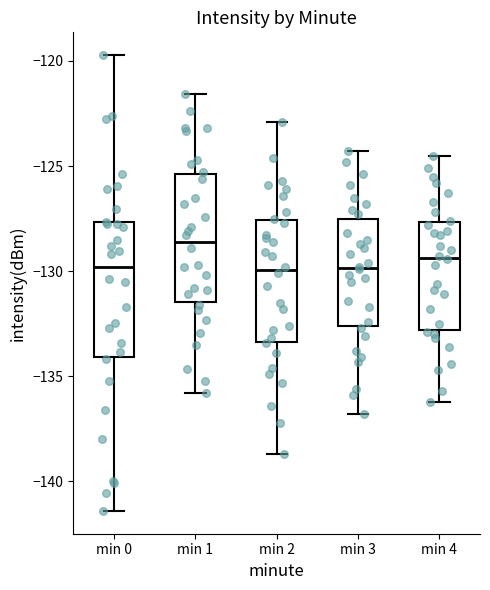

Reading left to right, read every box against the y-axis: the position of its median line, the range the box covers, and the ends of its whiskers. The values are not printed on the chart, so give them approximately, as read against the axis.

min 0: median -130.0, box -134.0 to -127.5, whiskers -141.5 to -119.5
min 1: median -128.5, box -131.5 to -125.5, whiskers -136.0 to -121.5
min 2: median -130.0, box -133.5 to -127.5, whiskers -138.5 to -123.0
min 3: median -130.0, box -132.5 to -127.5, whiskers -137.0 to -124.5
min 4: median -129.5, box -133.0 to -127.5, whiskers -136.0 to -124.5